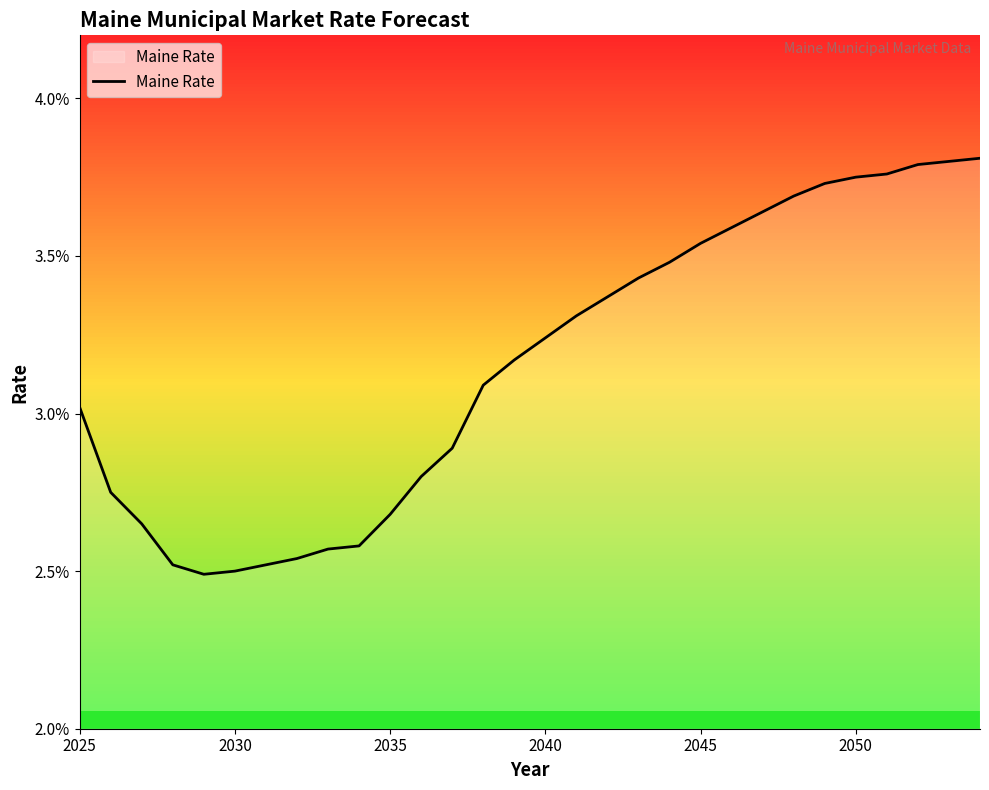

Count the values in the range 0 to 1.

30